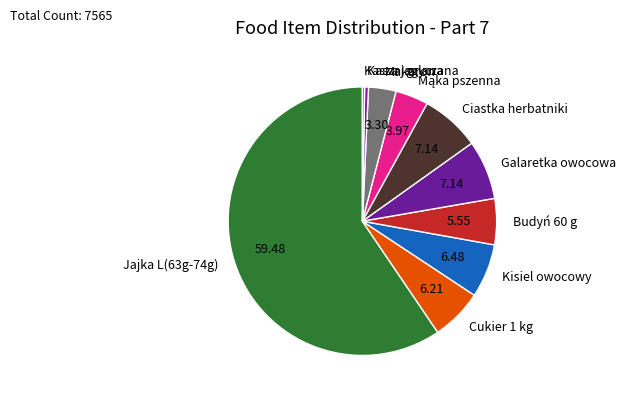

Do Makaron and Kasza gryczana together represent more than half of the pie?

No